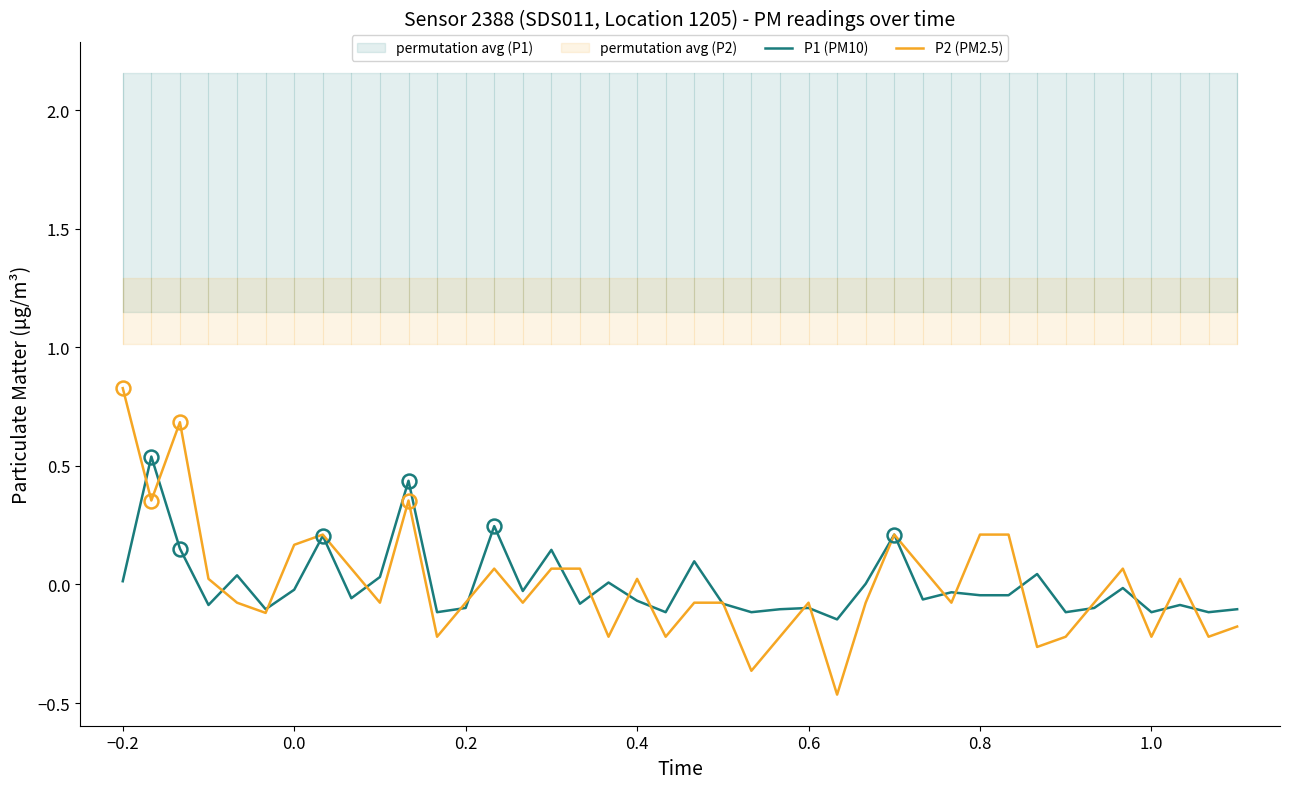

The value of P2 (PM2.5) at −0.2 is 0.8. True or false?

True